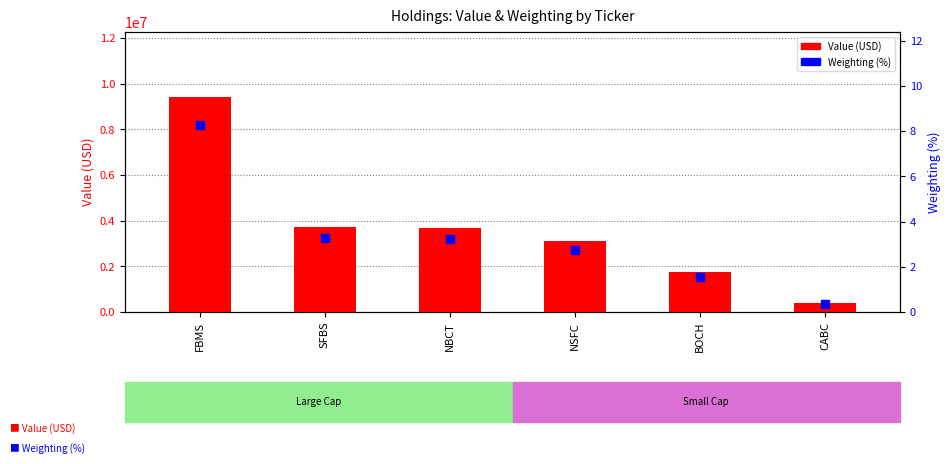

Which series has the widest spread of Y values?

Value